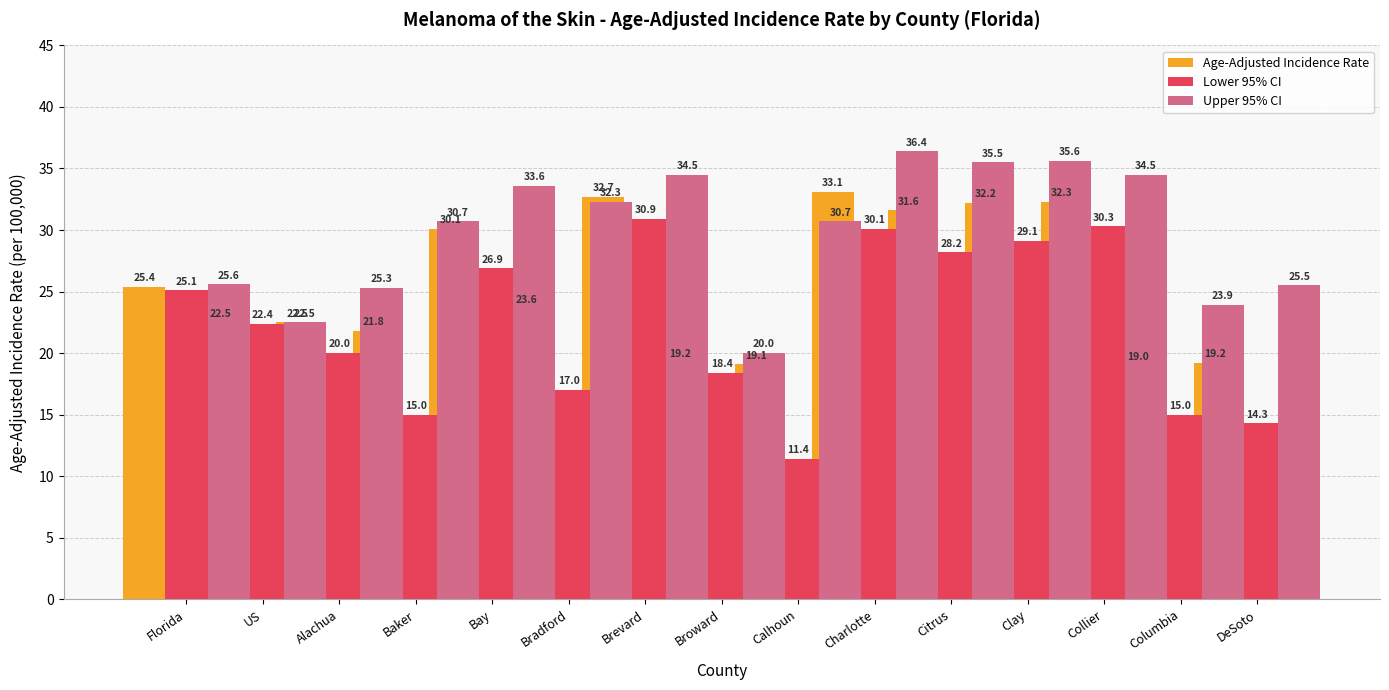

Where does the Age-Adjusted Incidence Rate series first go above 23?

Florida